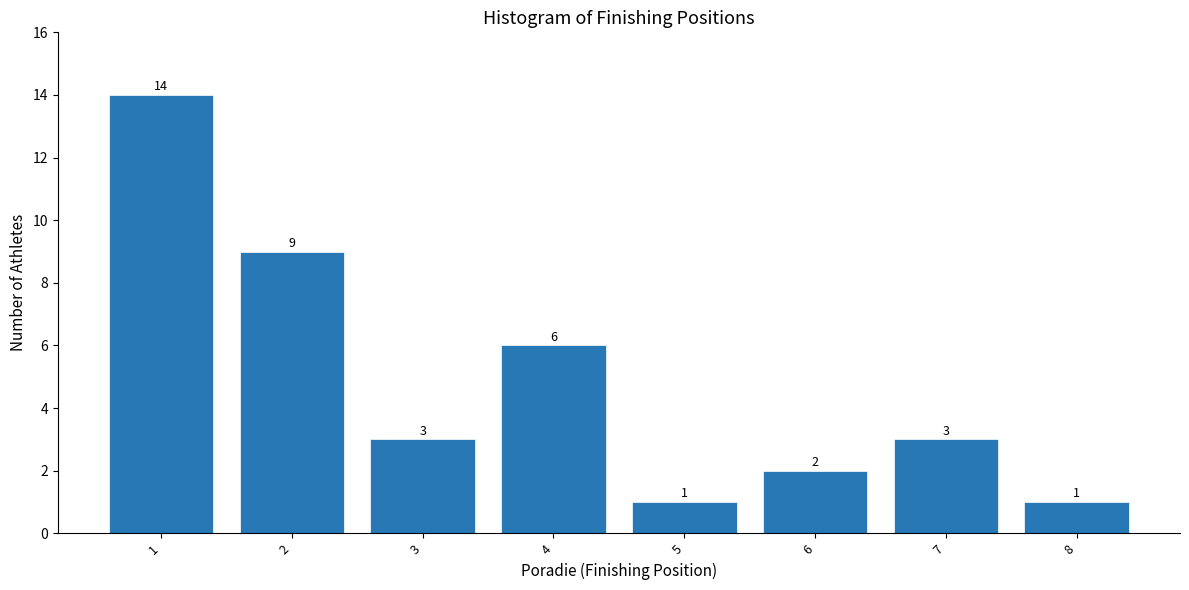

Reading left to right, what are all the values shown in this chart?

1=14	2=9	3=3	4=6	5=1	6=2	7=3	8=1